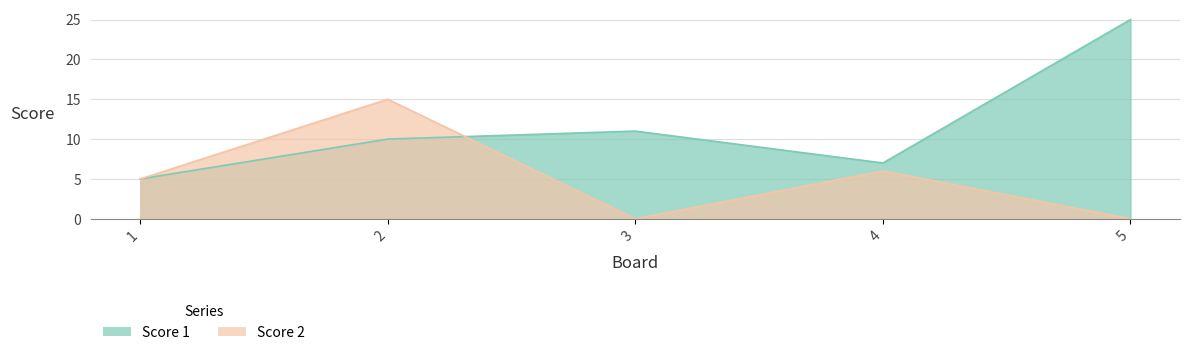

Which series changed the most between 3 and 5?

Score 1